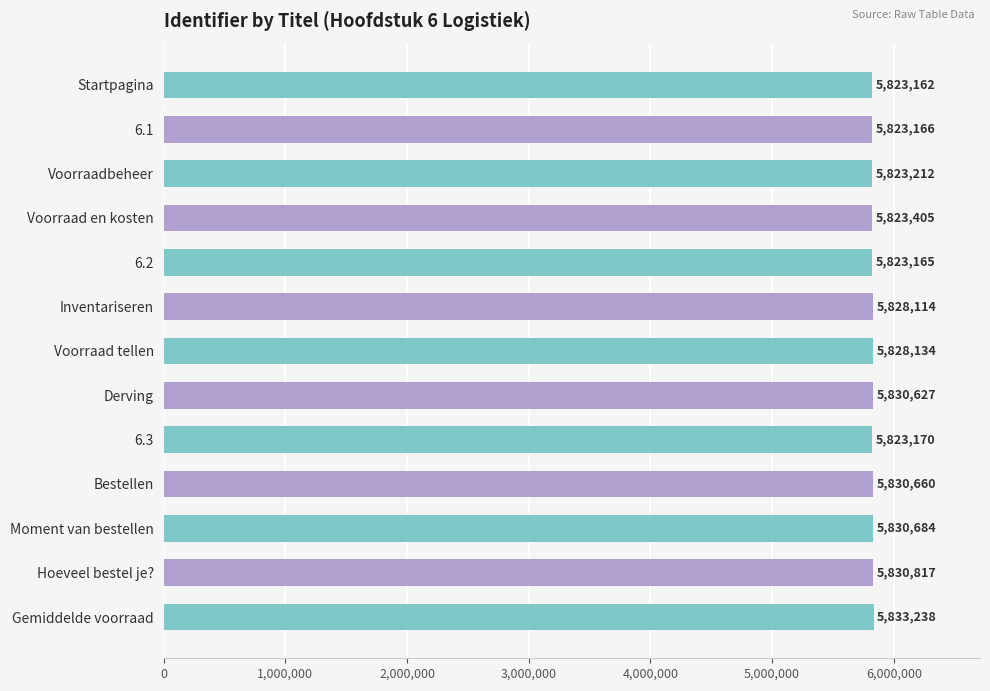

Reading top to bottom, list all the values displayed in this chart.

5823162	5823166	5823212	5823405	5823165	5828114	5828134	5830627	5823170	5830660	5830684	5830817	5833238